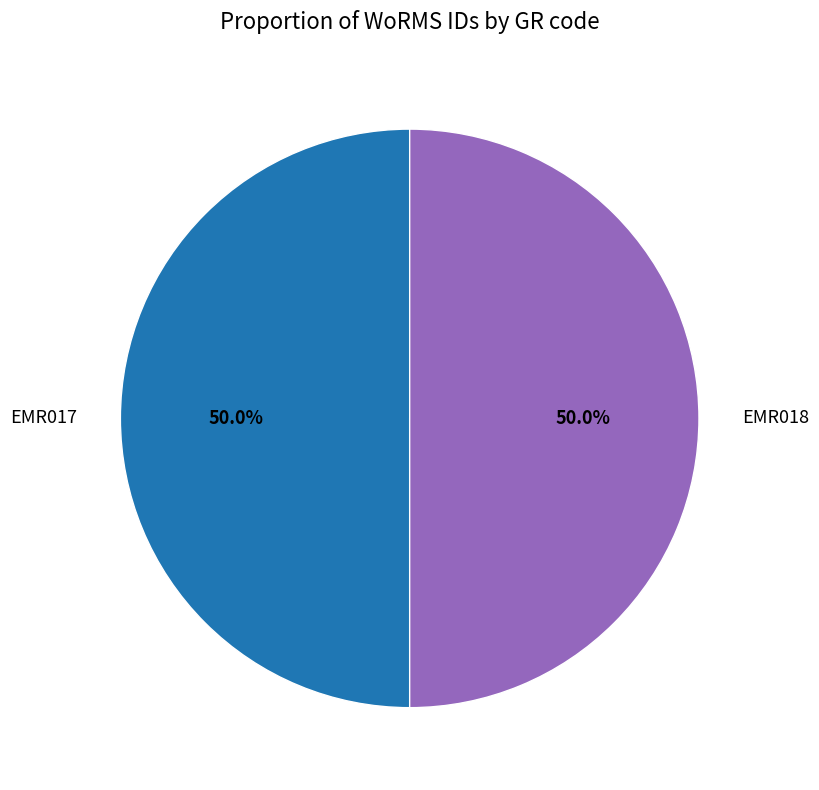

Is the sum of EMR018 and EMR017 greater than half?

Yes